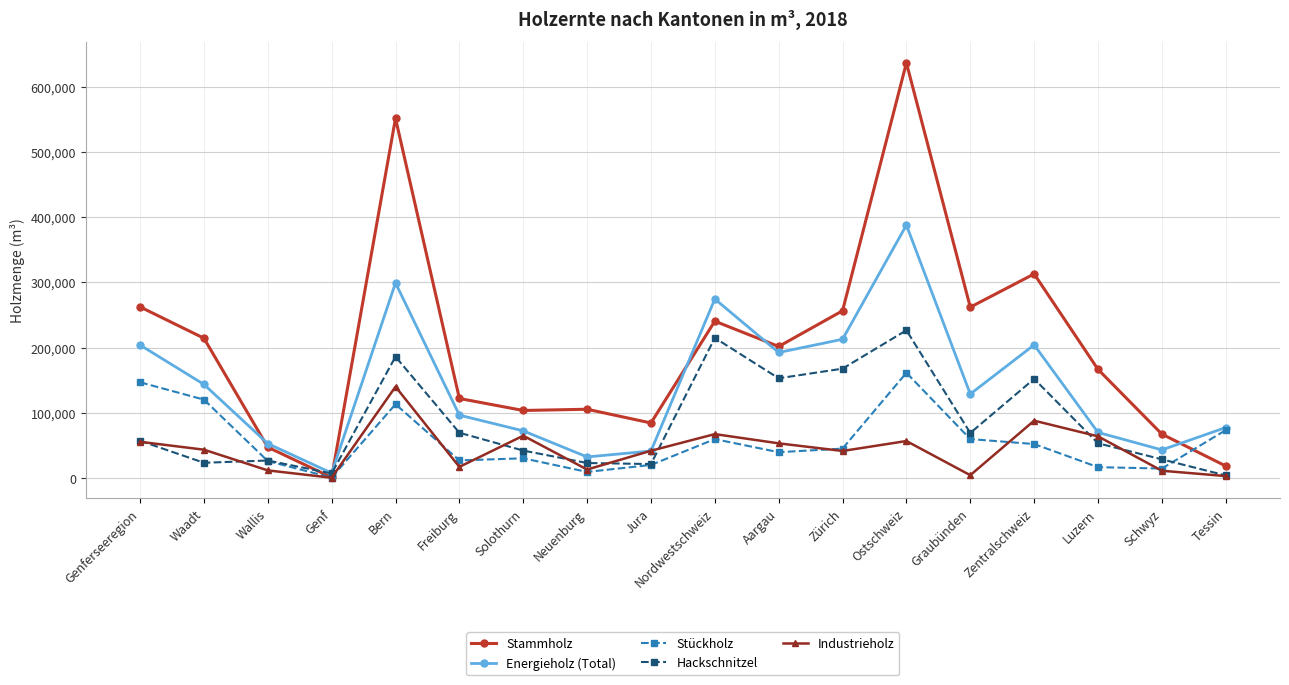

Between Neuenburg and Tessin, which series saw the biggest shift?

Stammholz